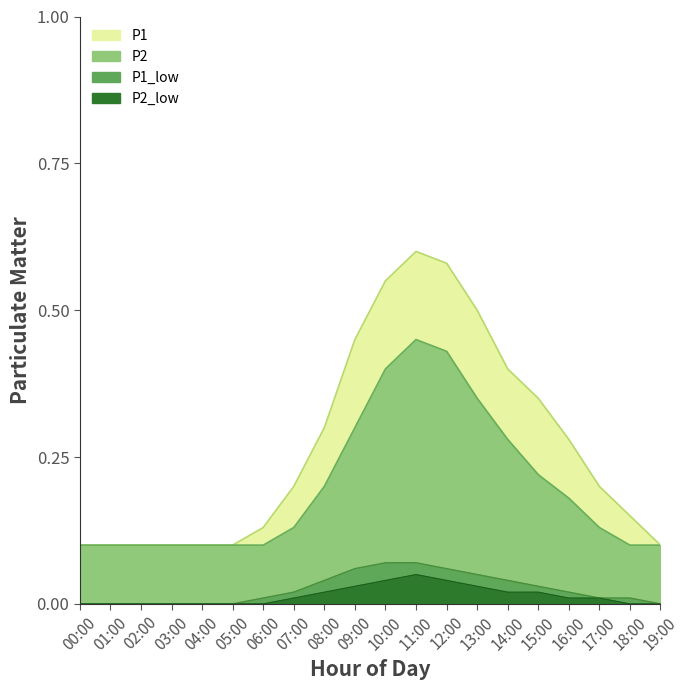

The P1_low series shows -0.0 at 01:00. True or false?

False